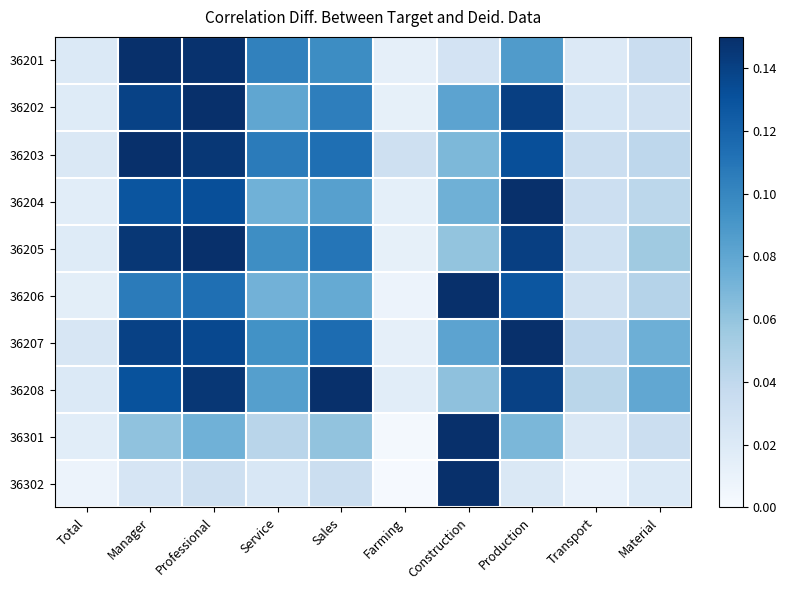

What is the greatest value displayed?

0.1